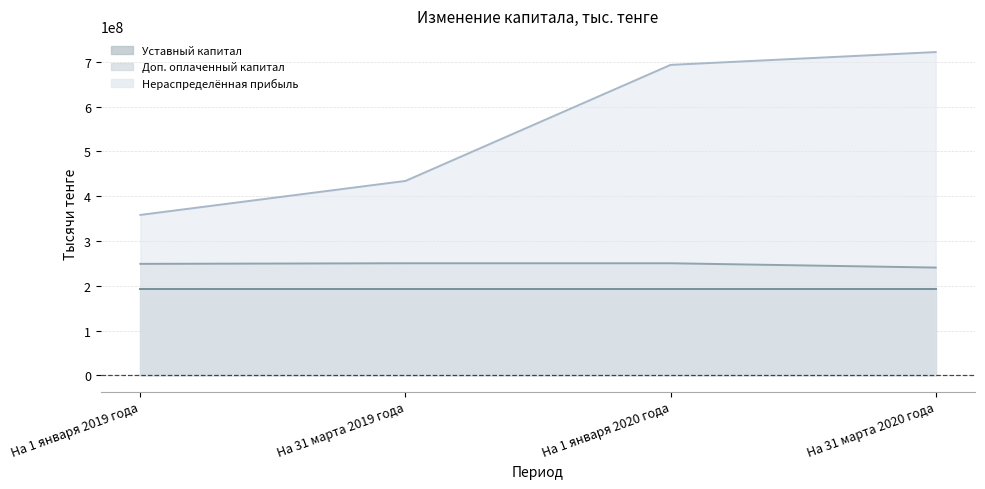

True or false: Нераспределённая прибыль and Доп. оплаченный капитал cross at least once.

False